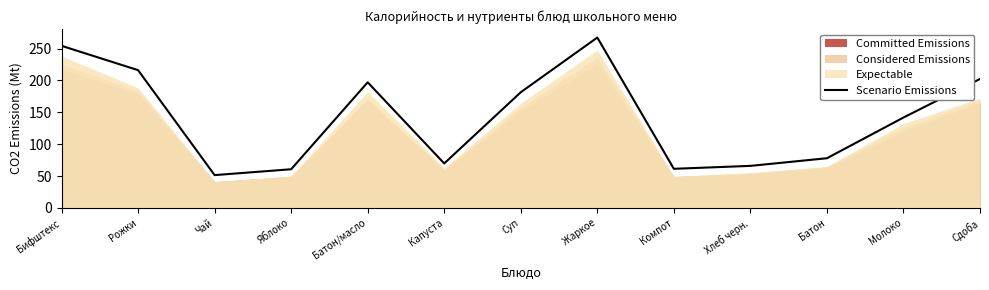

What is the label of the 8th point from the left?

Жаркое